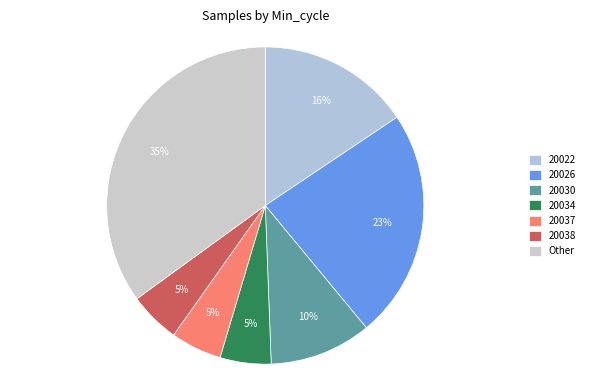

Is there any slice that represents more than half of the pie?

No